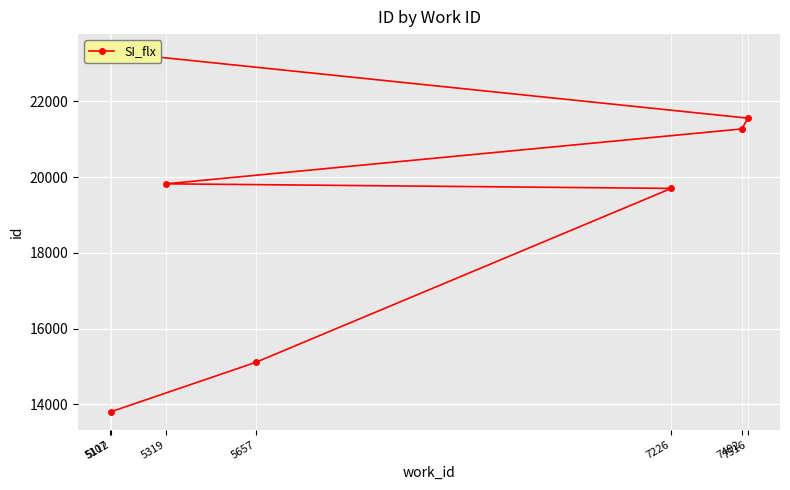

Does the chart display data point markers on the line(s)?

Yes